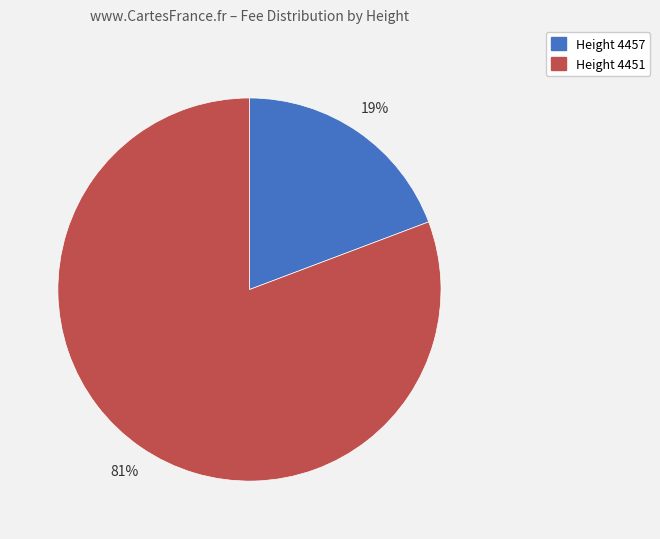

How many segments does this pie chart have?

2